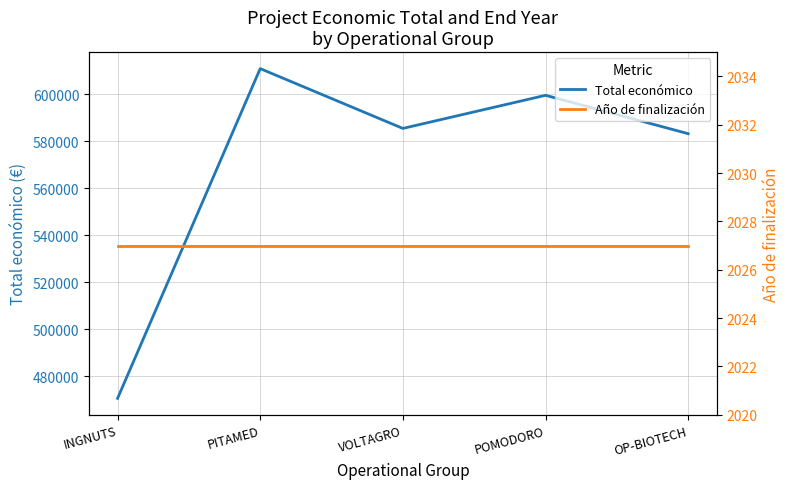

Which series has the largest total across all categories?

Total económico